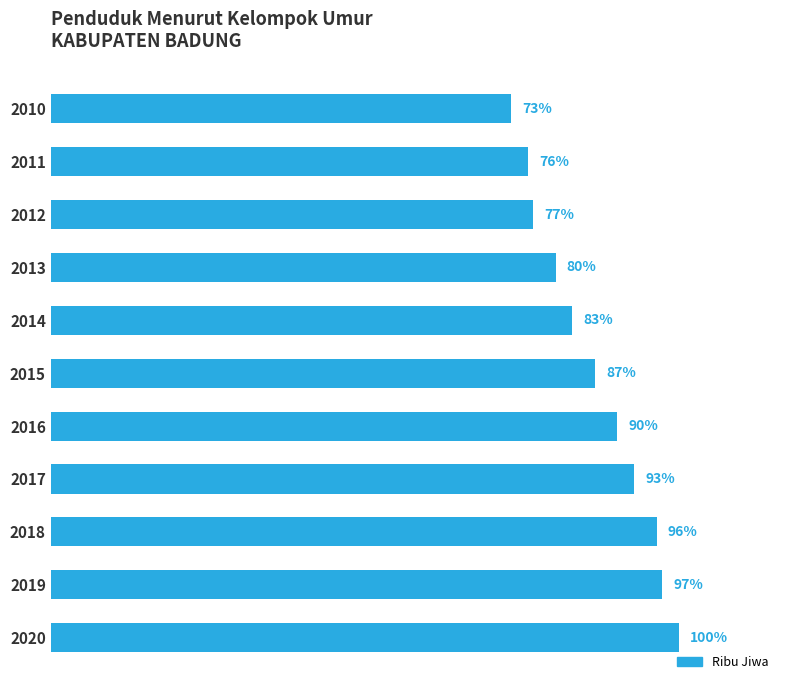

Rank the categories by value from highest to lowest.

2020, 2019, 2018, 2017, 2016, 2015, 2014, 2013, 2012, 2011, 2010